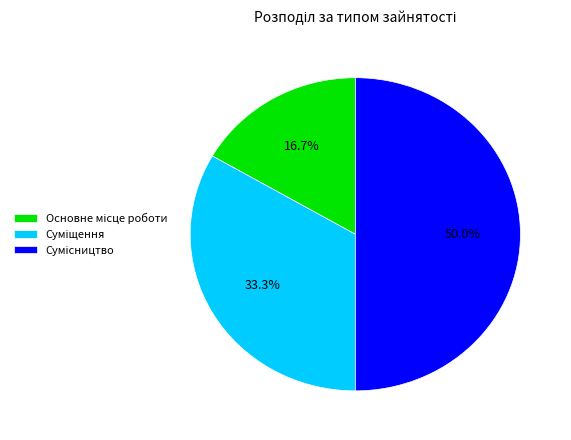

What percentage is the Сумісництво slice, to the nearest percent?

50%